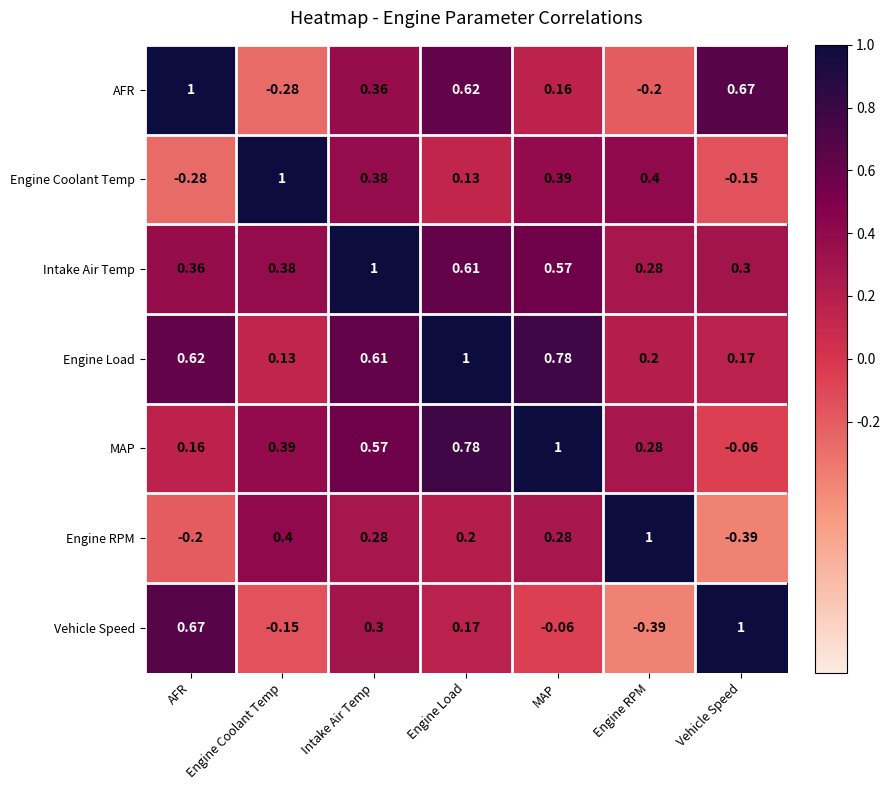

Which series changed the most between AFR and Engine Load?

MAP